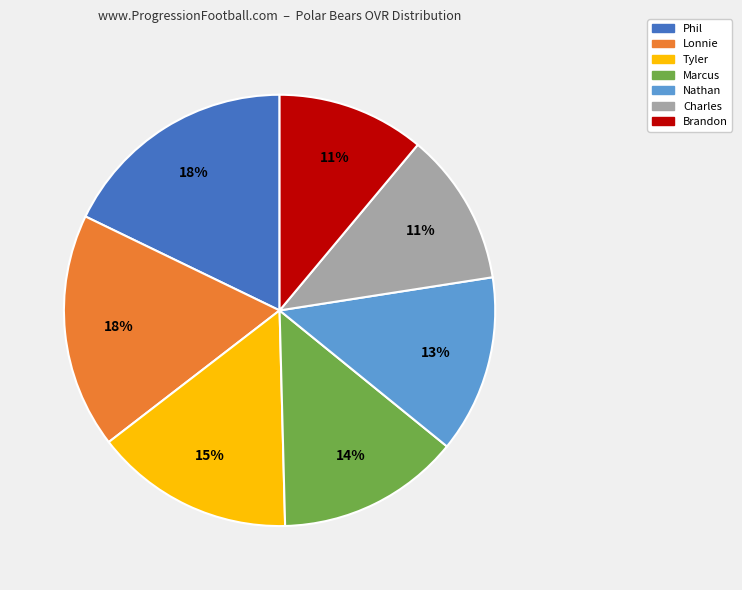

To the nearest percent, what is the difference between the largest and smallest slice percentages?

7%